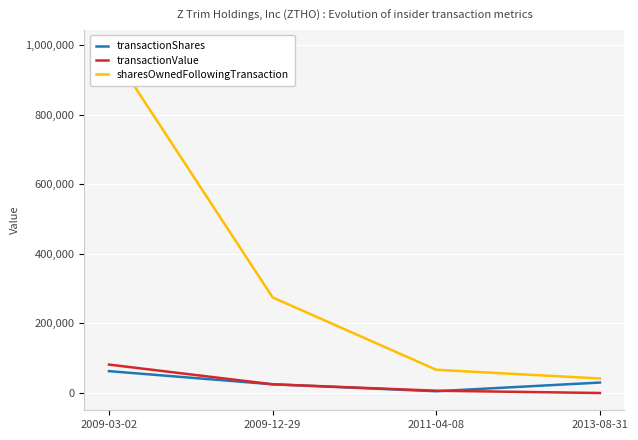

Rank the series at 2009-03-02 from highest to lowest value.

sharesOwnedFollowingTransaction, transactionValue, transactionShares